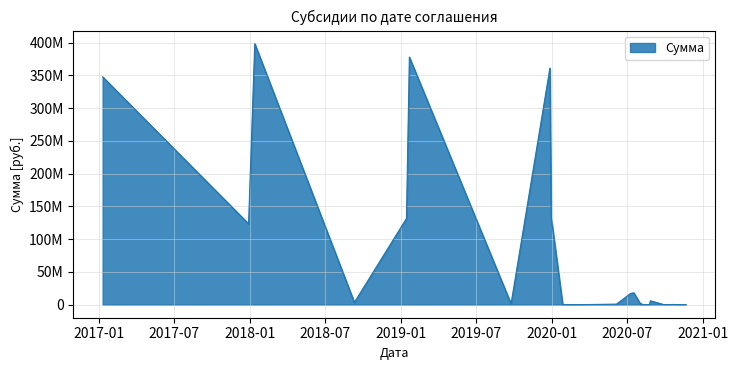

Is it true that the value at 03.08.2020 is 30000.0?

True